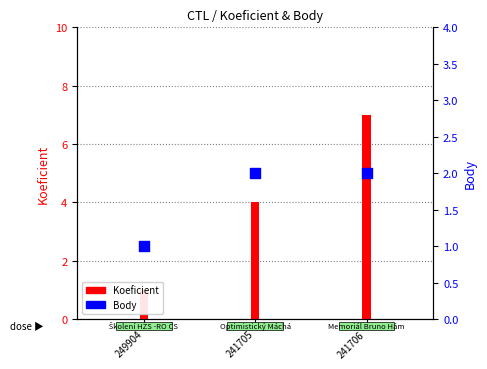

Which series contains the lowest Y value?

Koeficient